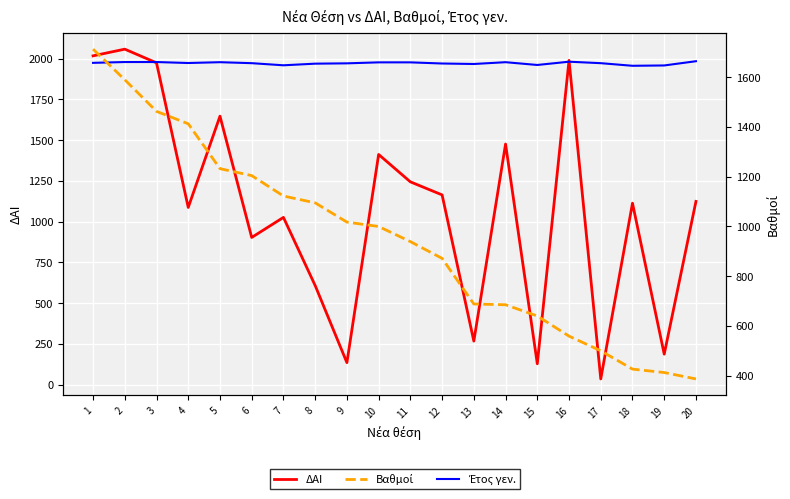

What is the difference between the maximum and minimum values in the Βαθμοί series?

1325.2